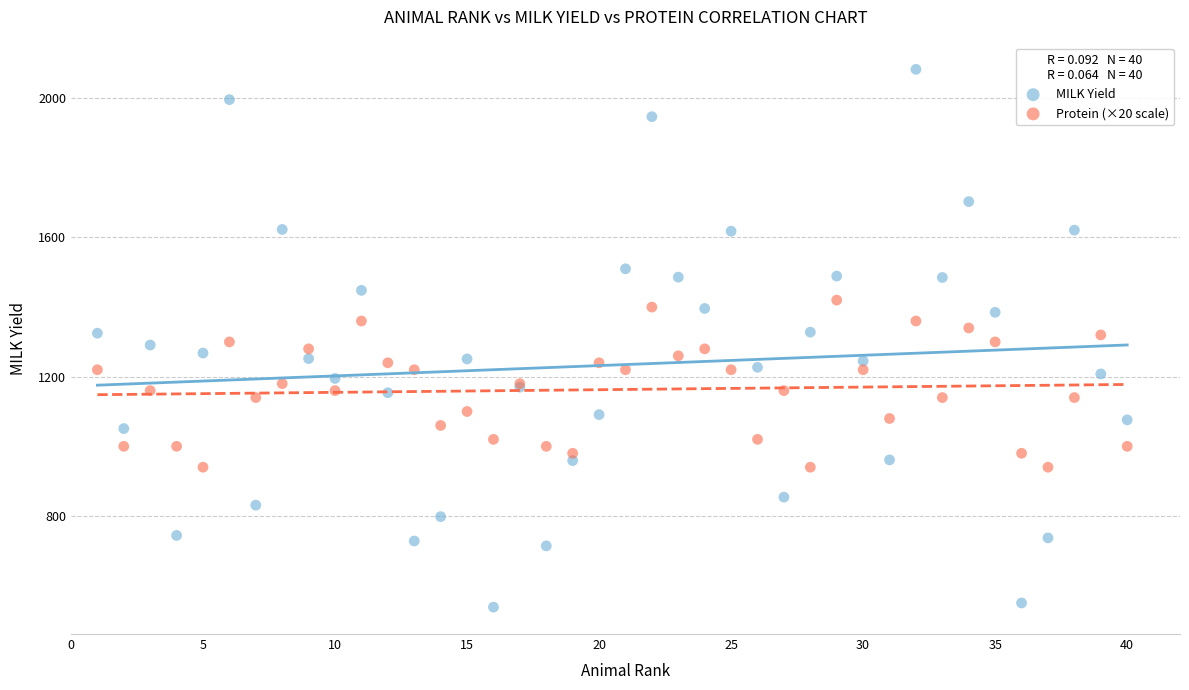

What are all the series names shown in the legend?

MILK Yield, Protein (×20 scale)